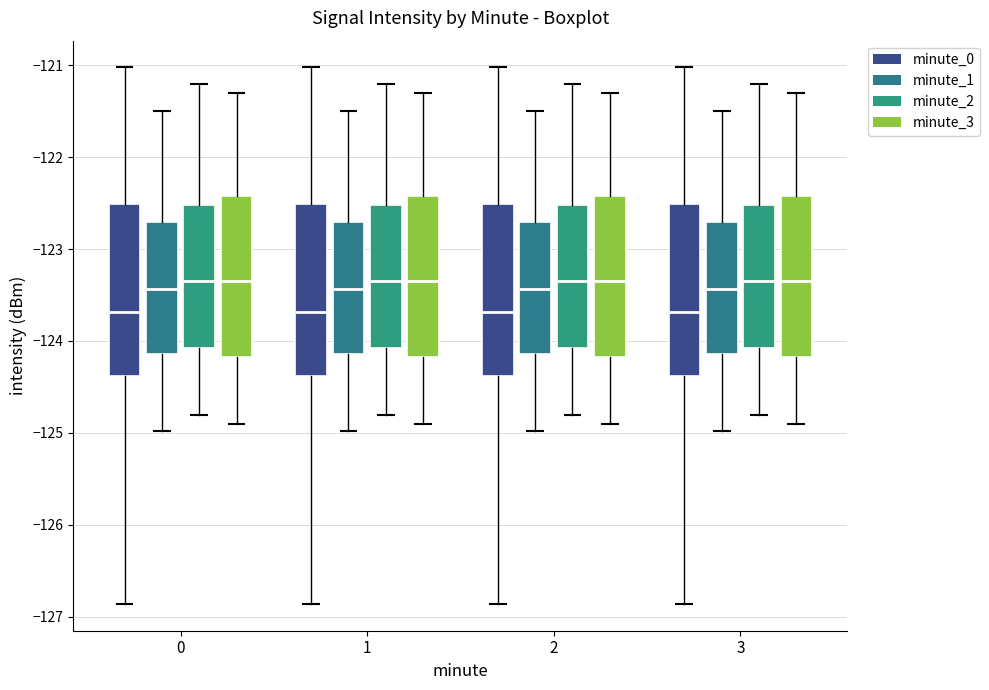

Reading left to right, read every box against the y-axis: the position of its median line, the range the box covers, and the ends of its whiskers. The values are not printed on the chart, so give them approximately, as read against the axis.

0 (minute_0): median -123.7, box -124.4 to -122.5, whiskers -126.9 to -121.0
0 (minute_1): median -123.4, box -124.1 to -122.7, whiskers -125.0 to -121.5
0 (minute_2): median -123.3, box -124.1 to -122.5, whiskers -124.8 to -121.2
0 (minute_3): median -123.3, box -124.2 to -122.4, whiskers -124.9 to -121.3
1 (minute_0): median -123.7, box -124.4 to -122.5, whiskers -126.9 to -121.0
1 (minute_1): median -123.4, box -124.1 to -122.7, whiskers -125.0 to -121.5
1 (minute_2): median -123.3, box -124.1 to -122.5, whiskers -124.8 to -121.2
1 (minute_3): median -123.3, box -124.2 to -122.4, whiskers -124.9 to -121.3
2 (minute_0): median -123.7, box -124.4 to -122.5, whiskers -126.9 to -121.0
2 (minute_1): median -123.4, box -124.1 to -122.7, whiskers -125.0 to -121.5
2 (minute_2): median -123.3, box -124.1 to -122.5, whiskers -124.8 to -121.2
2 (minute_3): median -123.3, box -124.2 to -122.4, whiskers -124.9 to -121.3
3 (minute_0): median -123.7, box -124.4 to -122.5, whiskers -126.9 to -121.0
3 (minute_1): median -123.4, box -124.1 to -122.7, whiskers -125.0 to -121.5
3 (minute_2): median -123.3, box -124.1 to -122.5, whiskers -124.8 to -121.2
3 (minute_3): median -123.3, box -124.2 to -122.4, whiskers -124.9 to -121.3